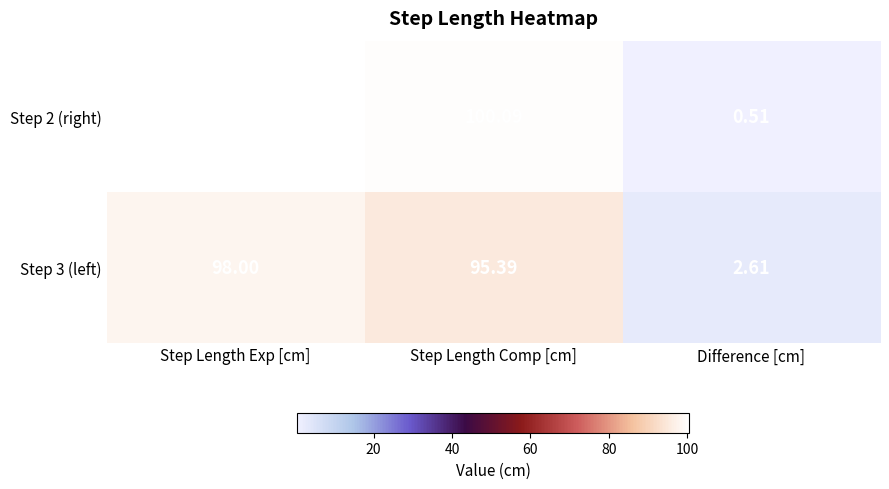

How many categories are shown in the chart?

3